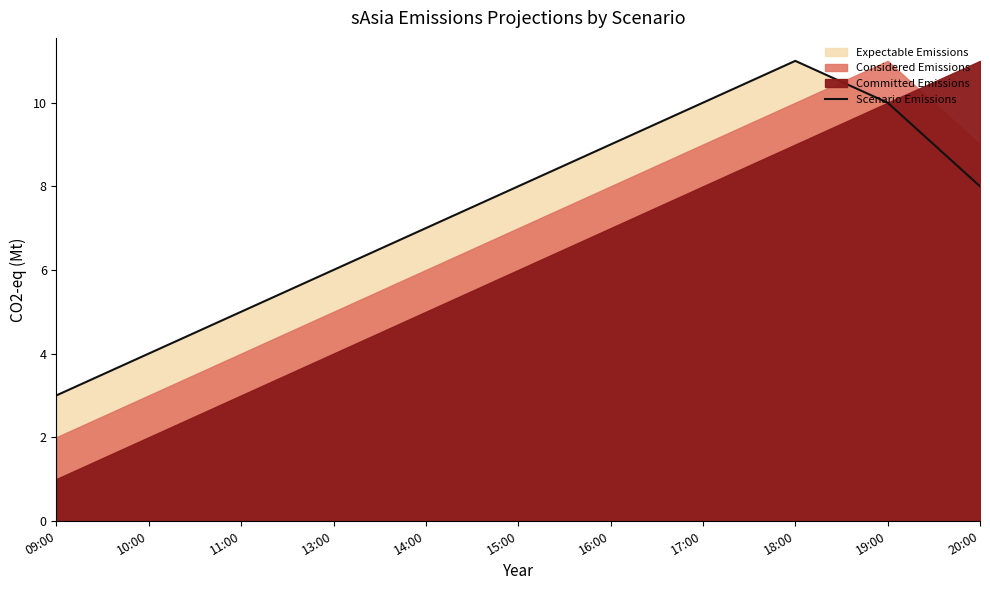

The chart shows a value of 2 at 09:00. True or false?

False